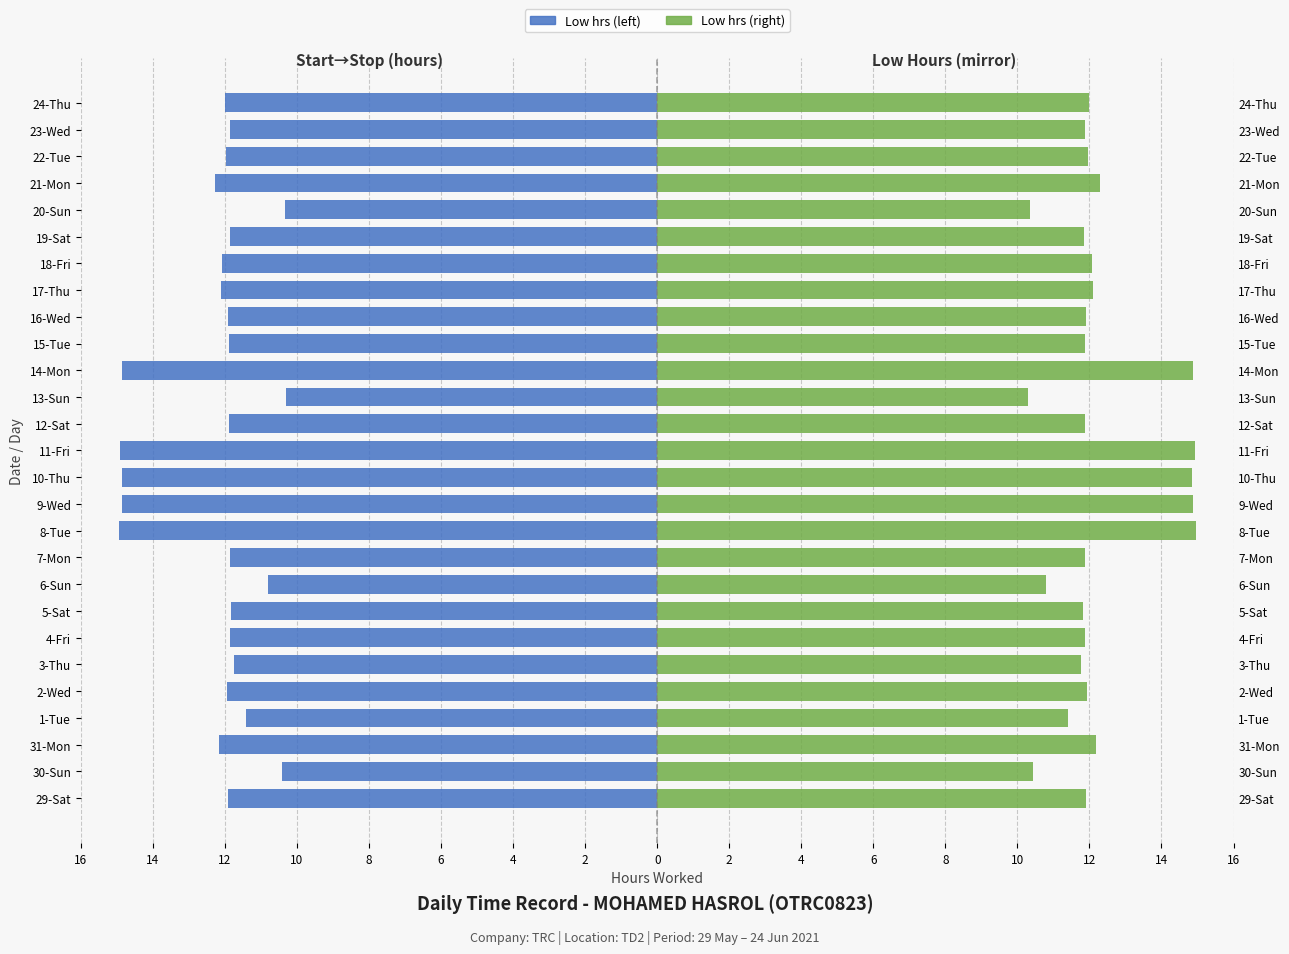

Read the Low (prev half-month) value at 8.

-14.9